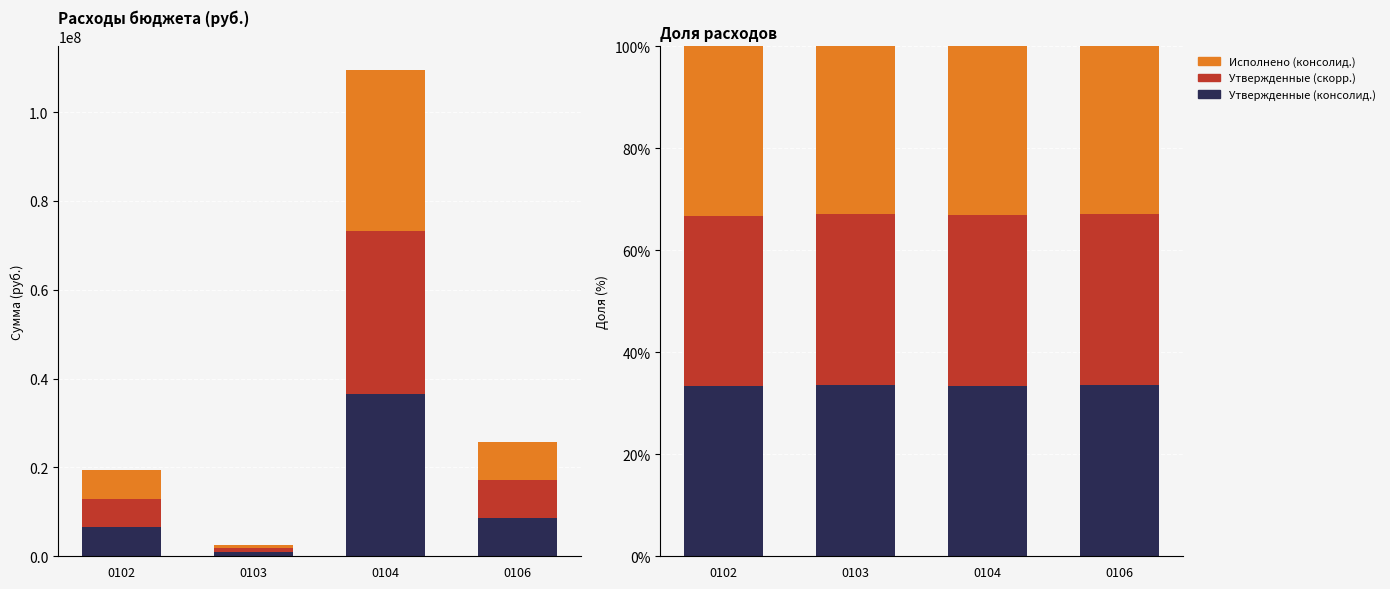

Where is Утвержденные (консолид.) nearest to the value 33?

0102